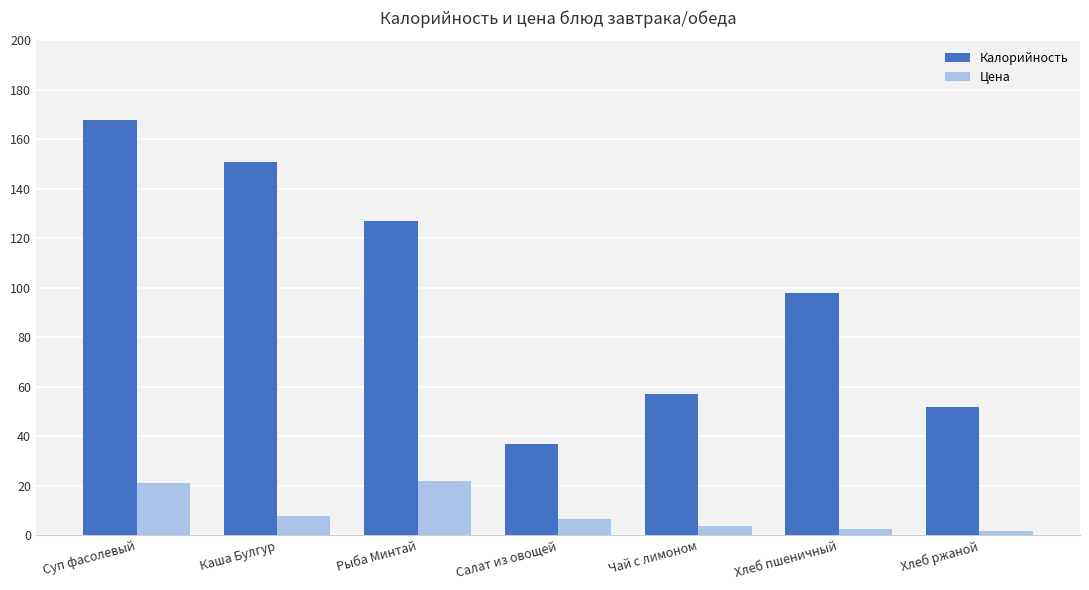

How many groups of bars are there?

7